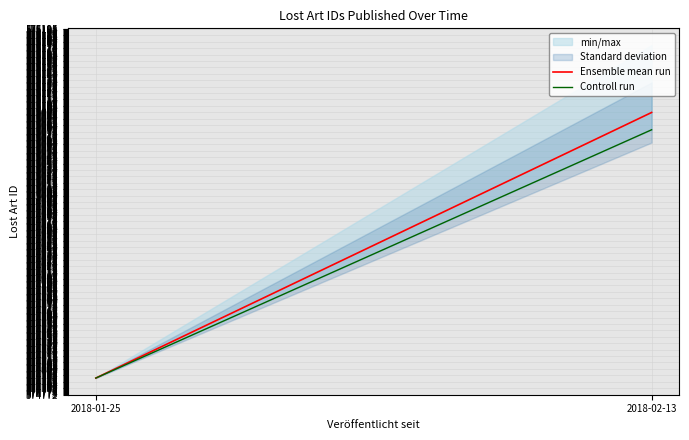

Does the chart have visible grid lines?

Yes